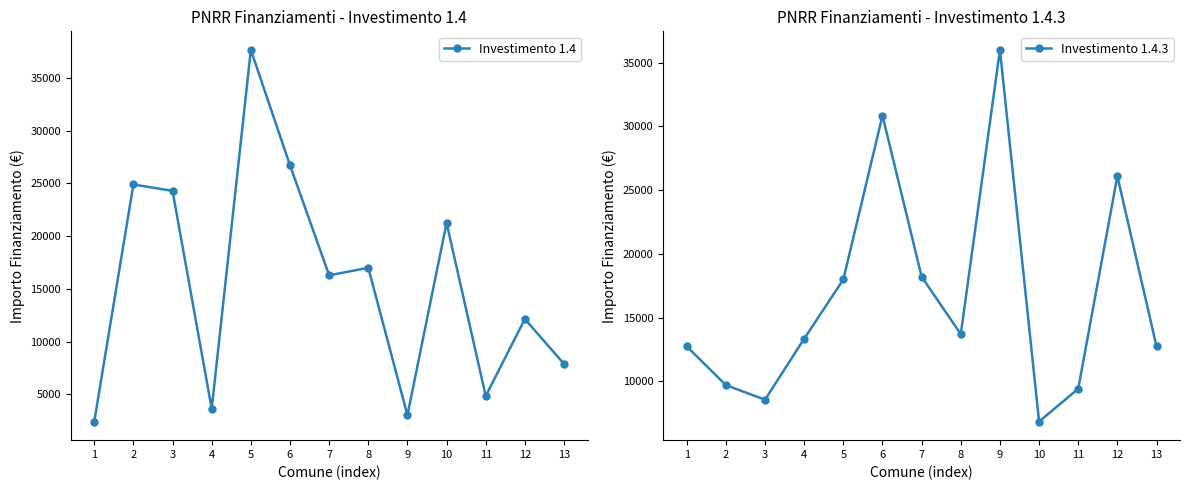

How many values in the Investimento 1.4 series are below 16283?

6